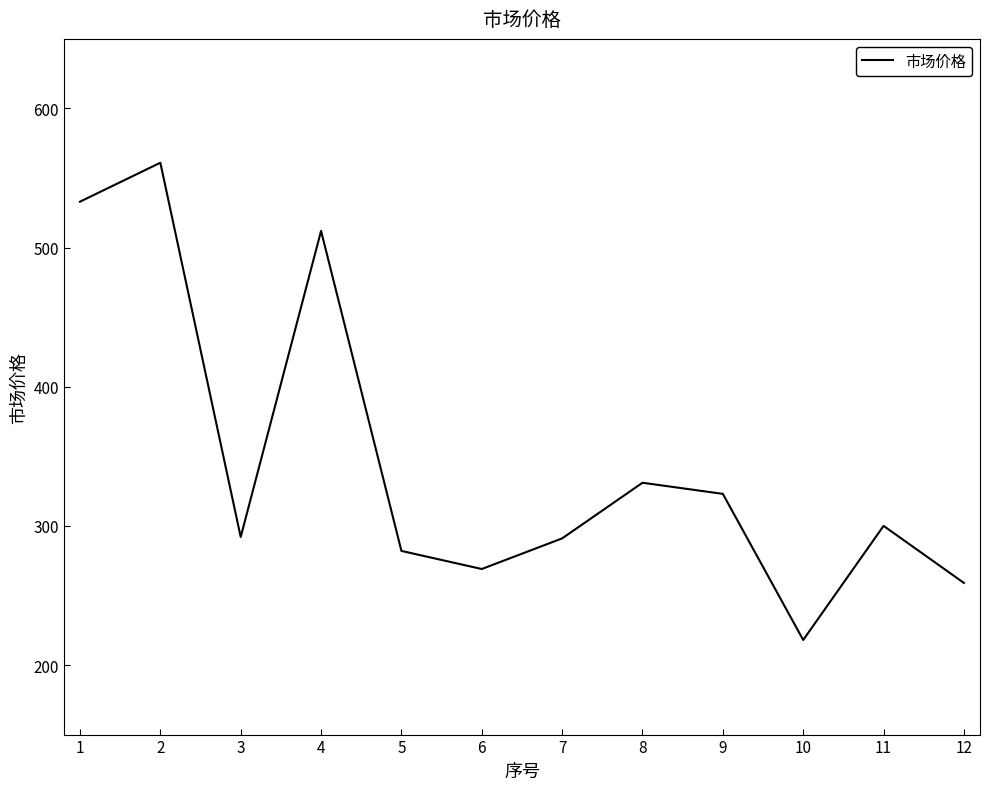

The value at 2 is 561. True or false?

True